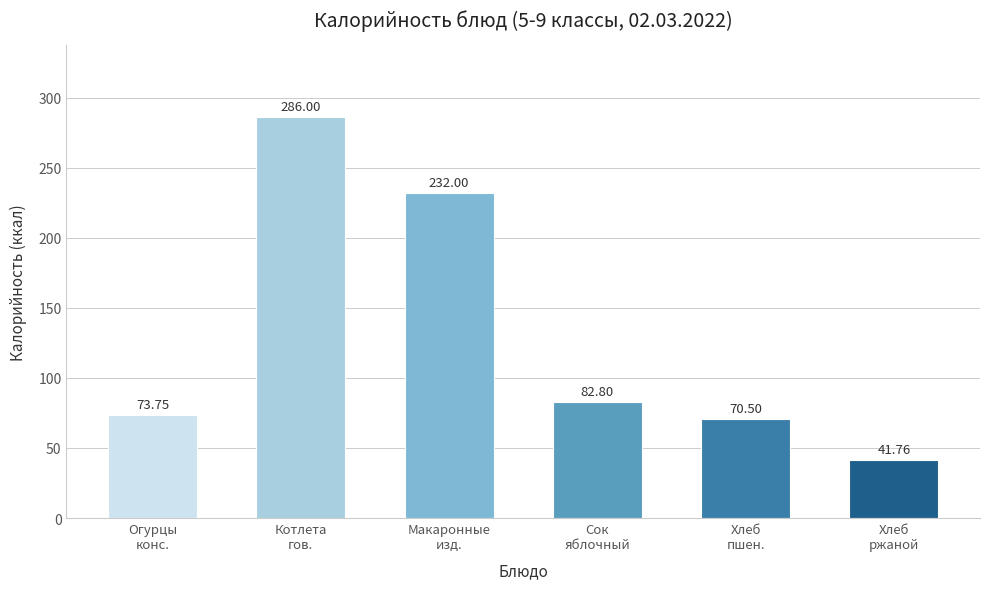

List the labels in order of value, smallest first.

Хлеб
ржаной, Хлеб
пшен., Огурцы
конс., Сок
яблочный, Макаронные
изд., Котлета
гов.